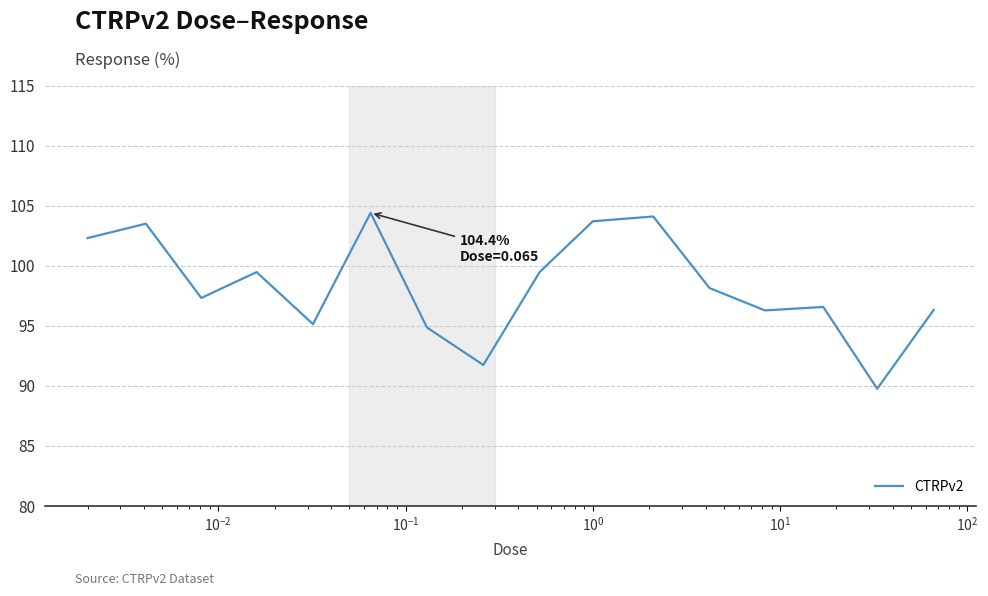

What is the average value?

98.3